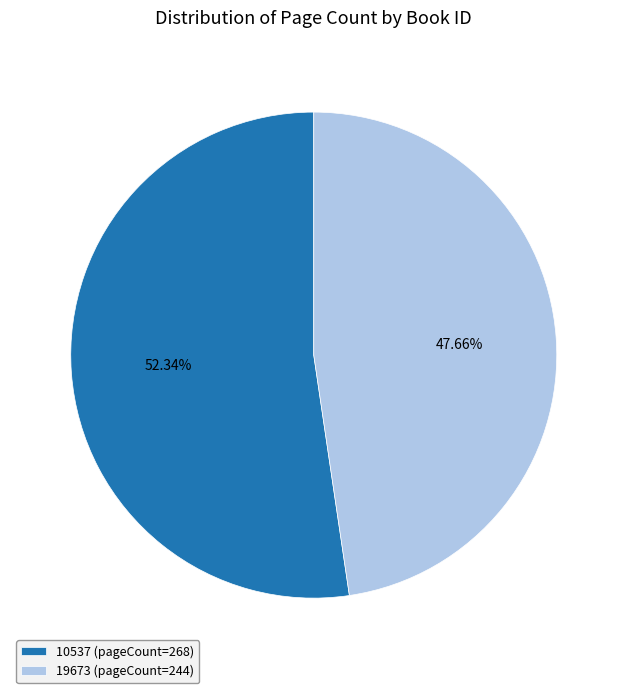

Which slice represents more than half of the pie?

10537